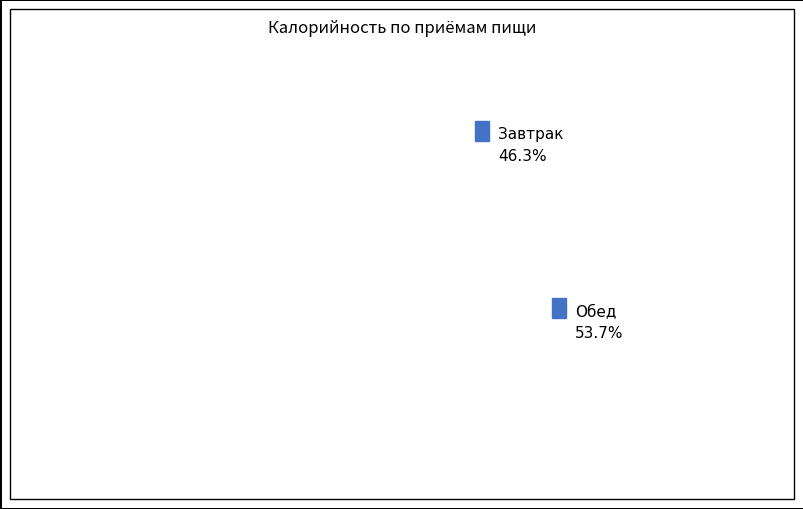

What is the ratio of the value at Завтрак to the value at Обед?

0.9